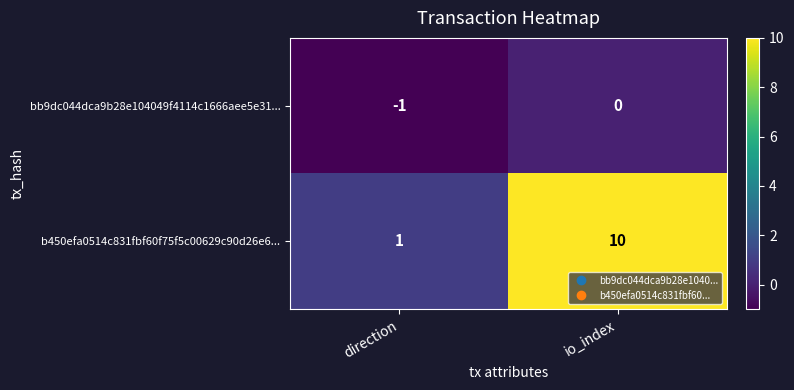

At which category does the chart reach its minimum across all series?

direction